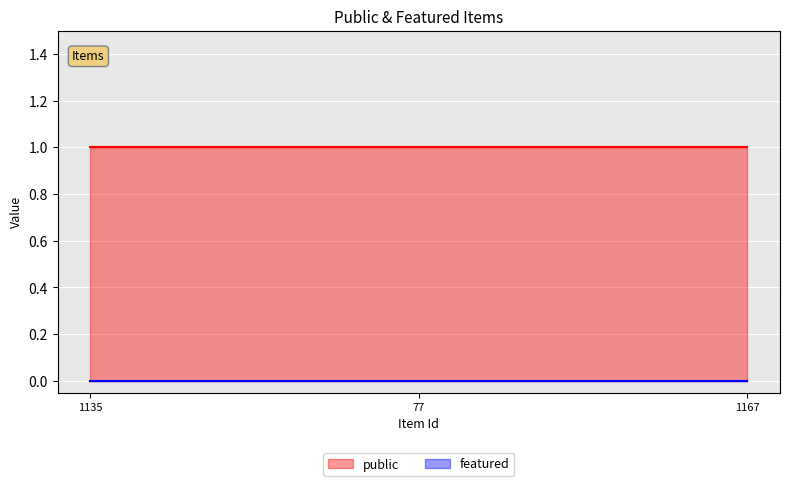

Reading left to right, list all the values displayed in this chart.

public: 1	1	1
featured: 0	0	0